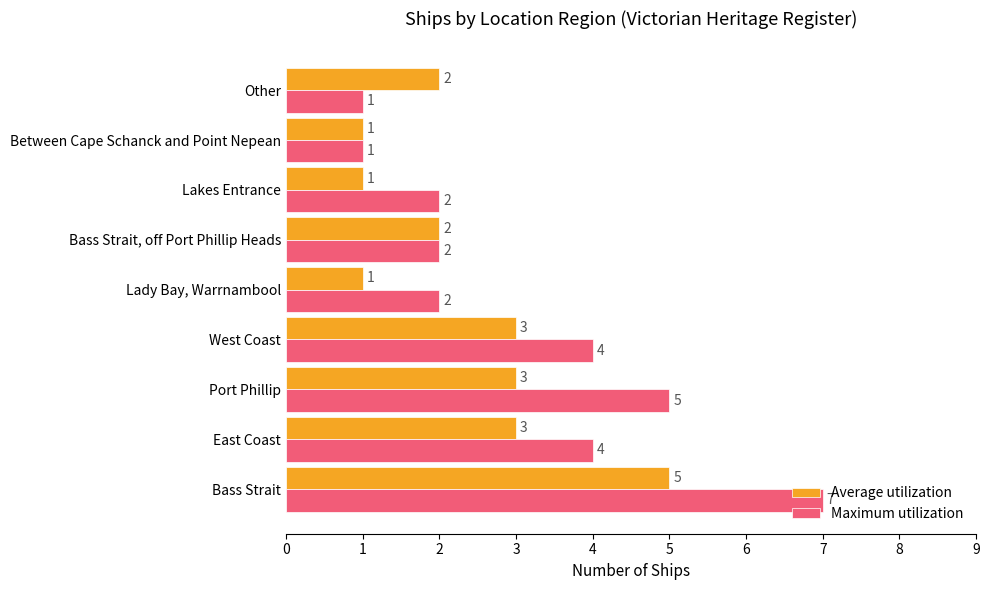

True or false: Average utilization has a value of 2 at East Coast.

False